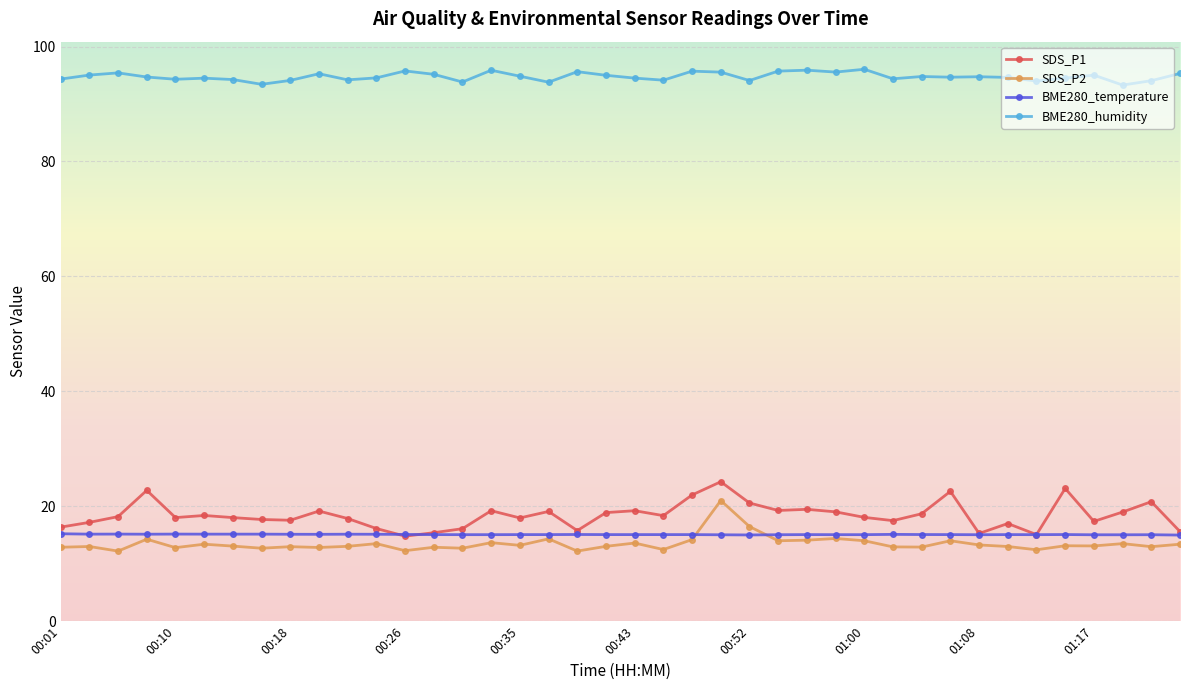

True or false: BME280_temperature has more than 2 points higher than both neighbors.

True